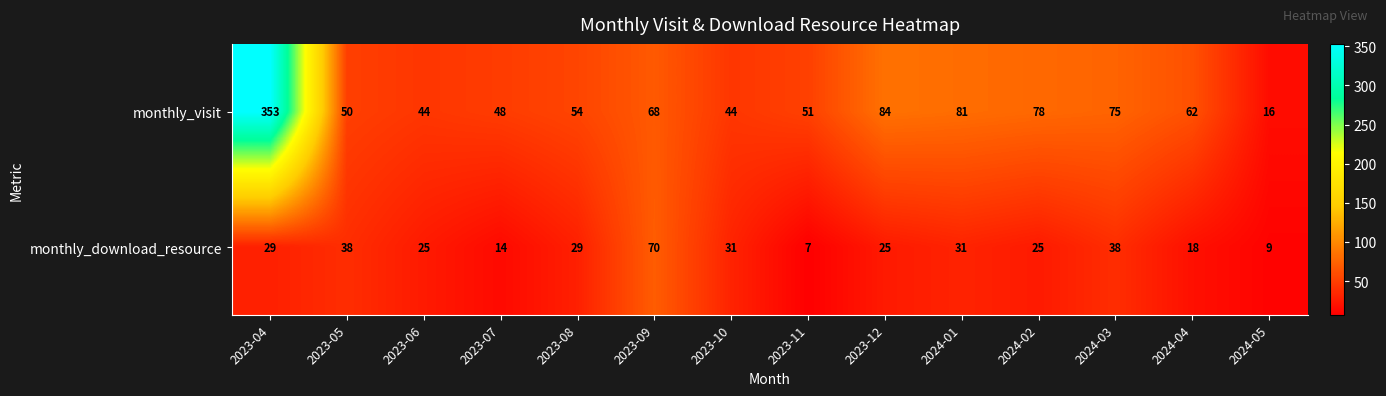

Rank the series by their maximum value, from highest to lowest.

monthly_visit, monthly_download_resource